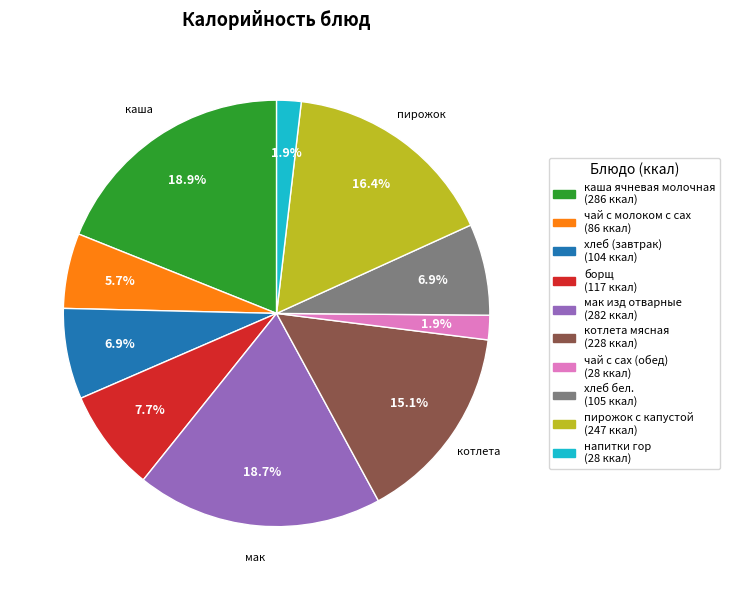

What is the ratio of the value at борщ to the value at пирожок с капустой?

0.5